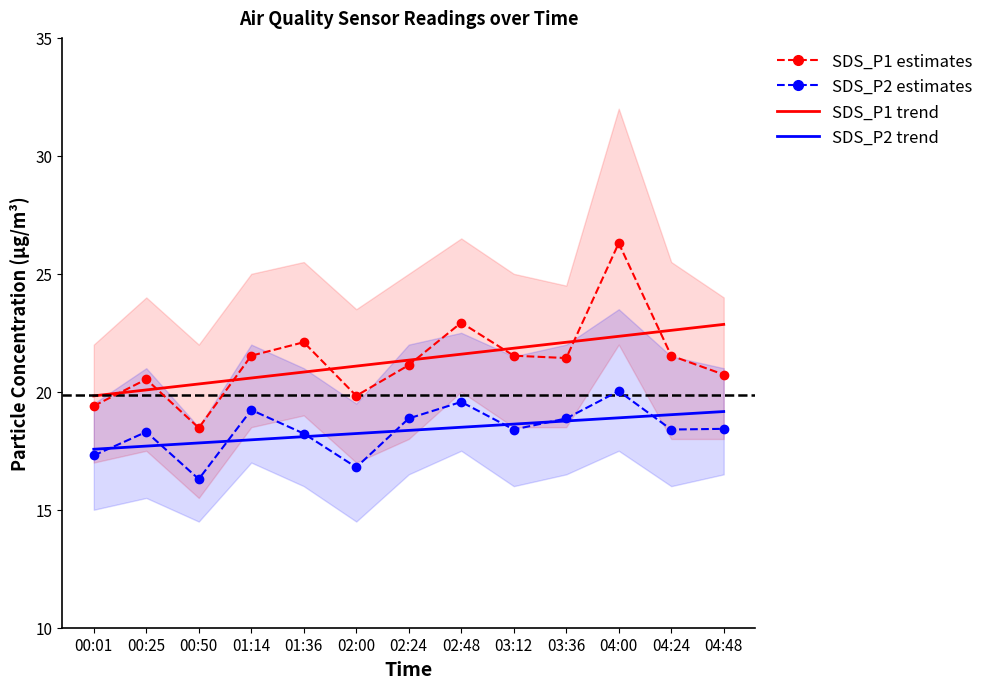

At which label does SDS_P2 trend reach its peak?

04:48